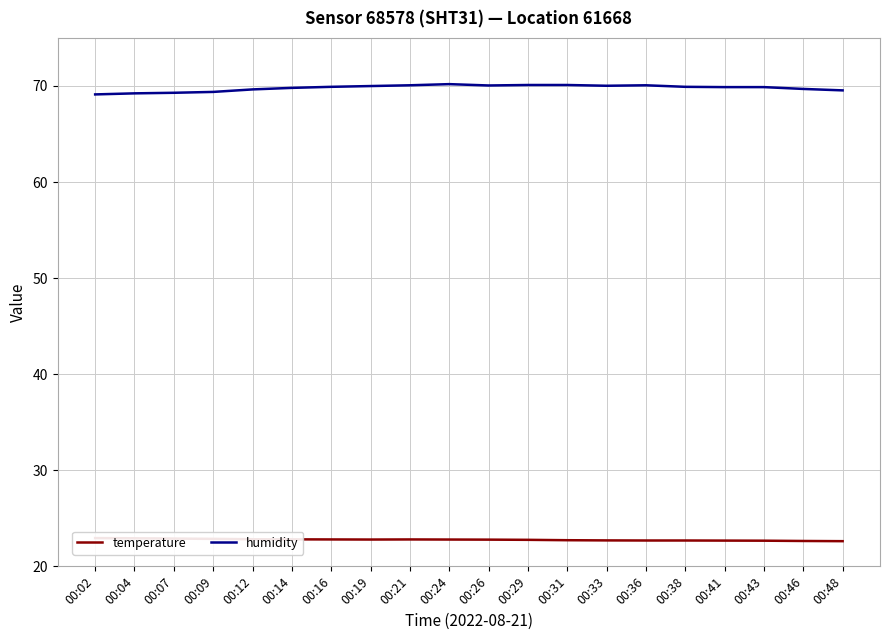

Which has a higher value, 00:24 or 00:43?

00:24